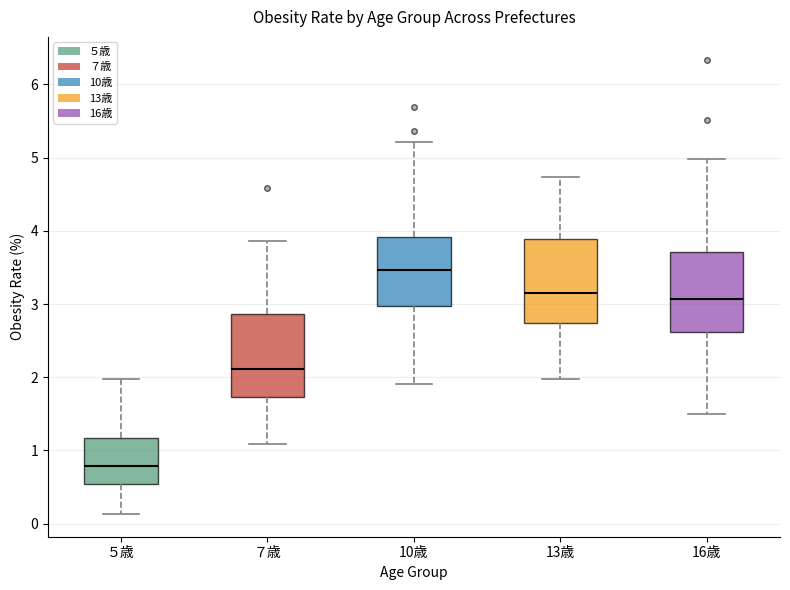

Which box's median line is the highest?

10歳